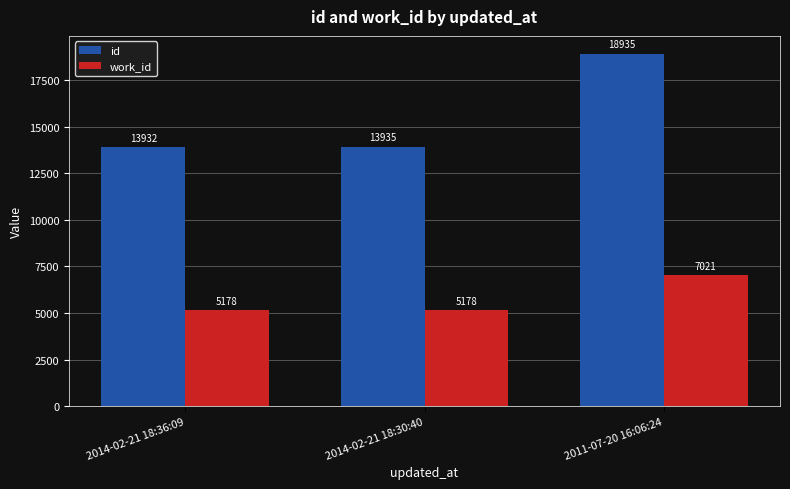

Reading left to right, what are all the values shown in this chart?

id: 2014-02-21 18:36:09=13932	2014-02-21 18:30:40=13935	2011-07-20 16:06:24=18935
work_id: 2014-02-21 18:36:09=5178	2014-02-21 18:30:40=5178	2011-07-20 16:06:24=7021